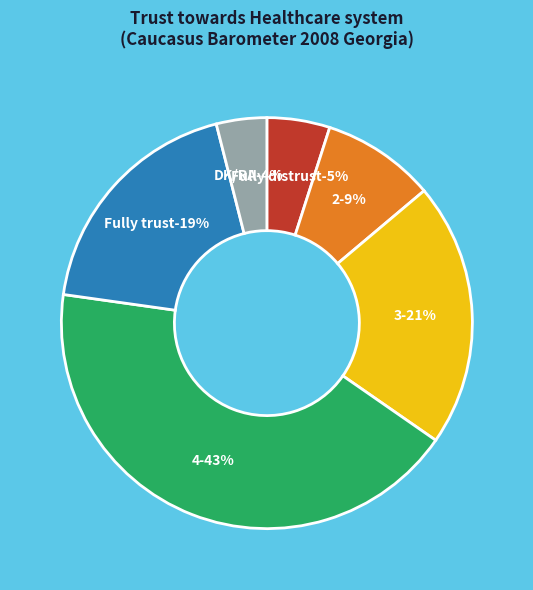

To the nearest percent, what is the combined percentage of 4 and DK/RA?

47%